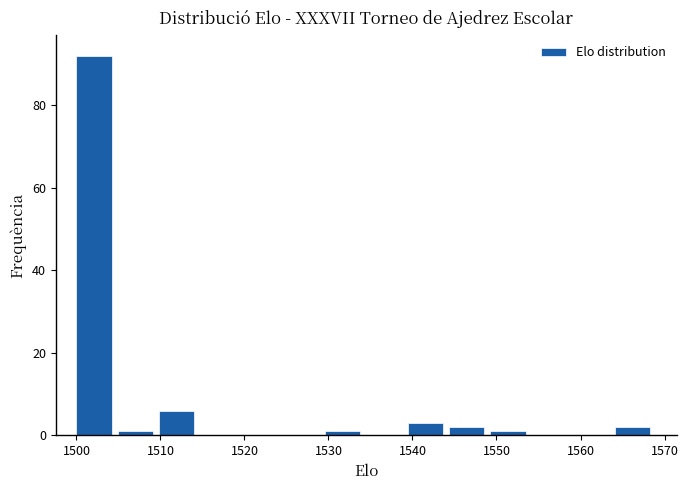

Which range on the x-axis has the tallest bar?

1500 to 1505